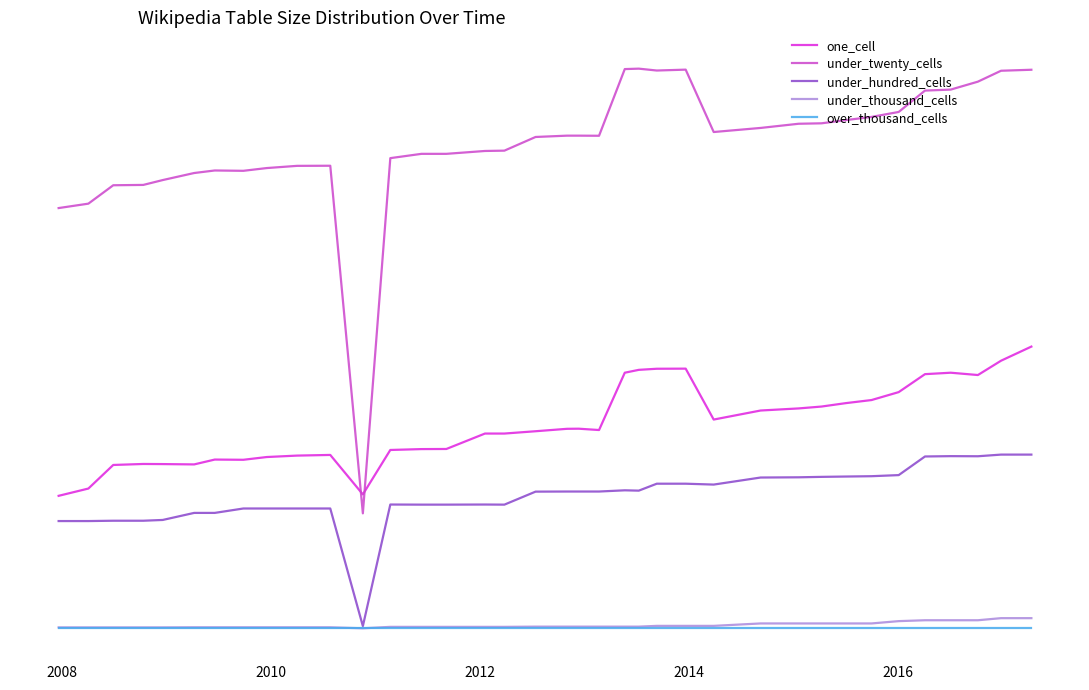

Which series has the largest total across all categories?

under_twenty_cells